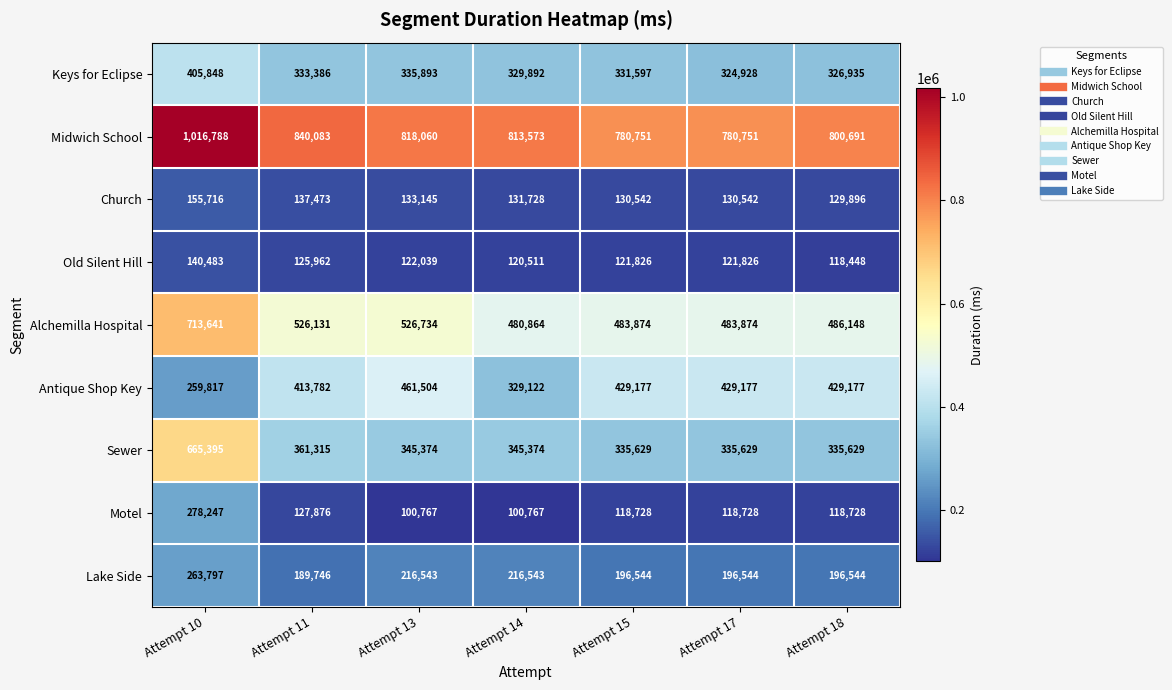

What is the sum of all Sewer values?

2724345